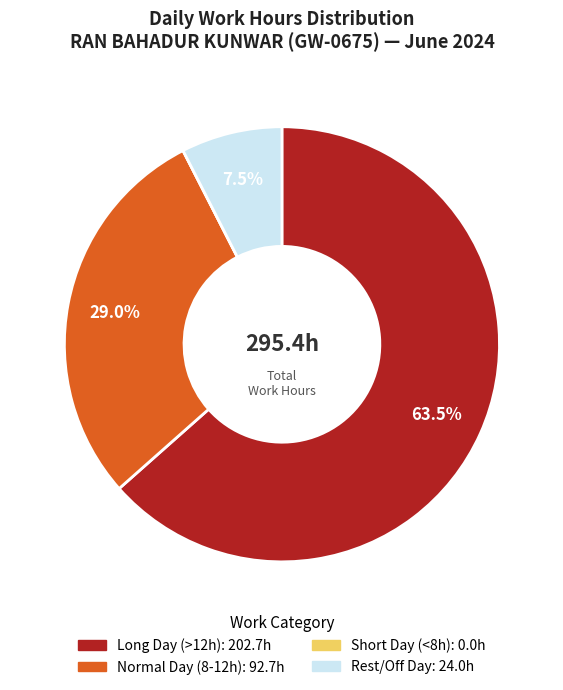

Is there a majority slice in this chart?

Yes